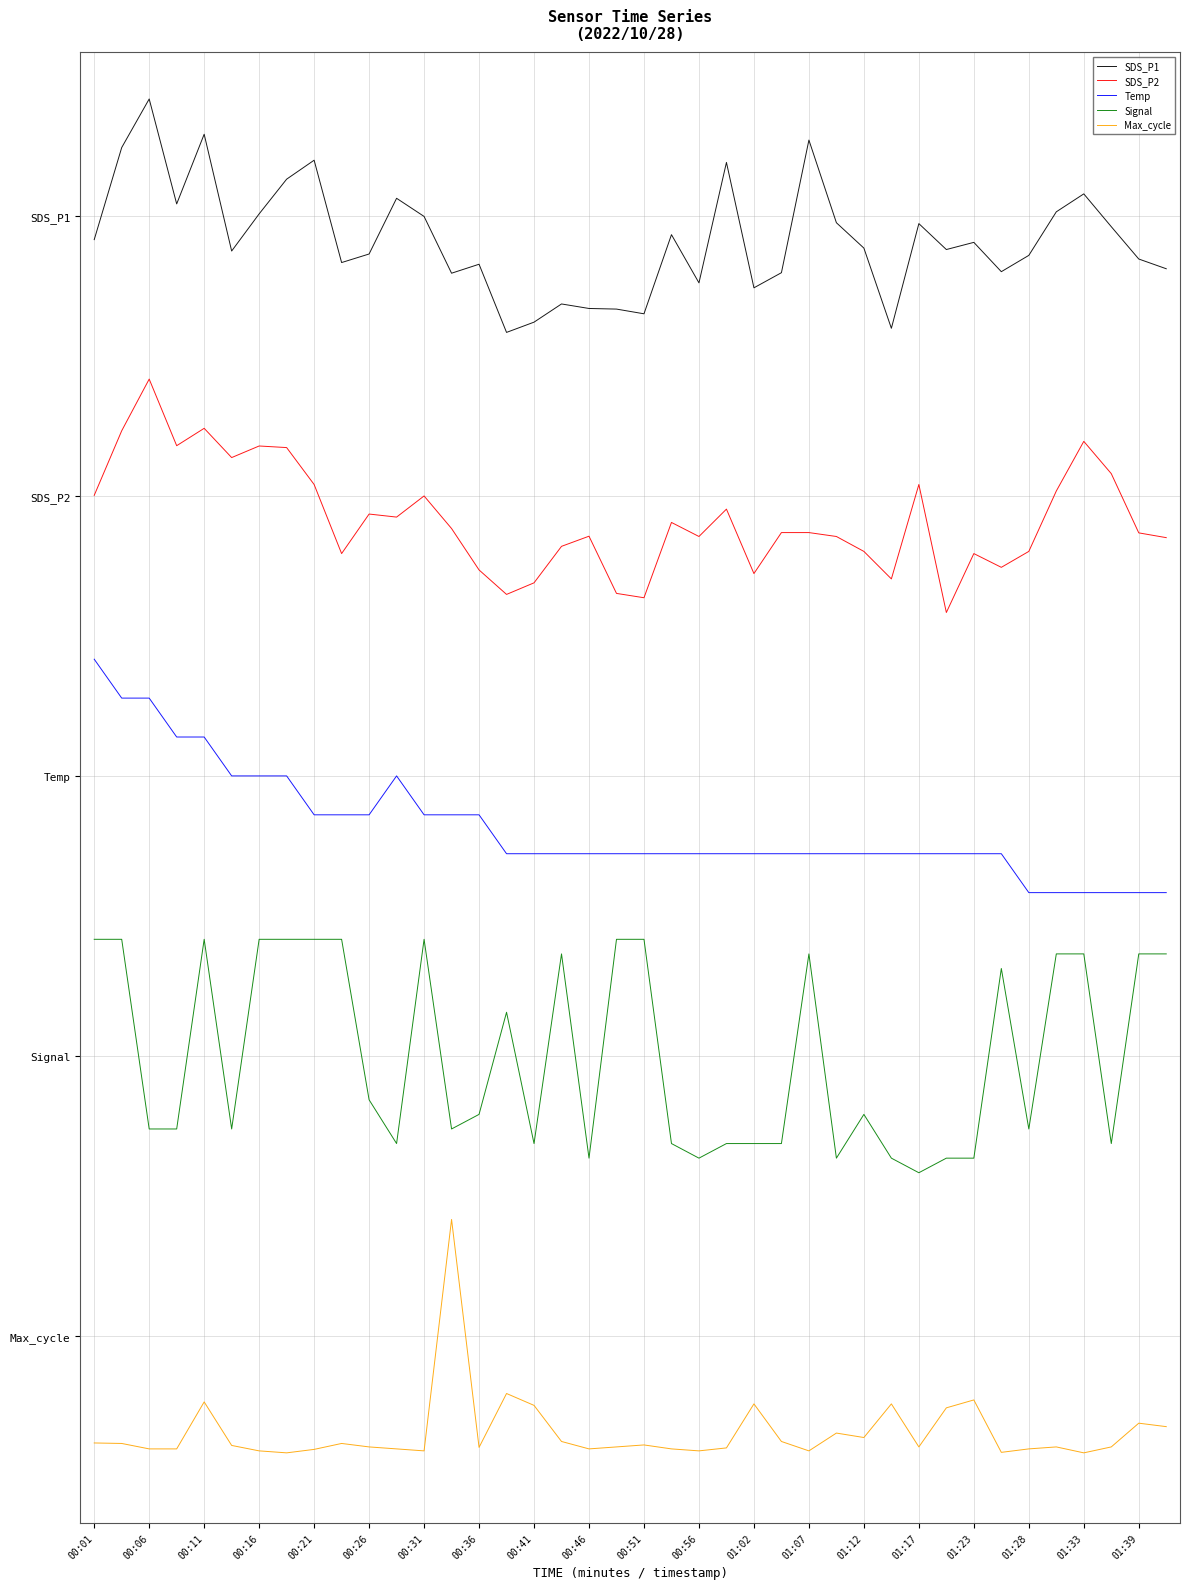

What is the value of the Temp point at the 32nd from the left?

2.6